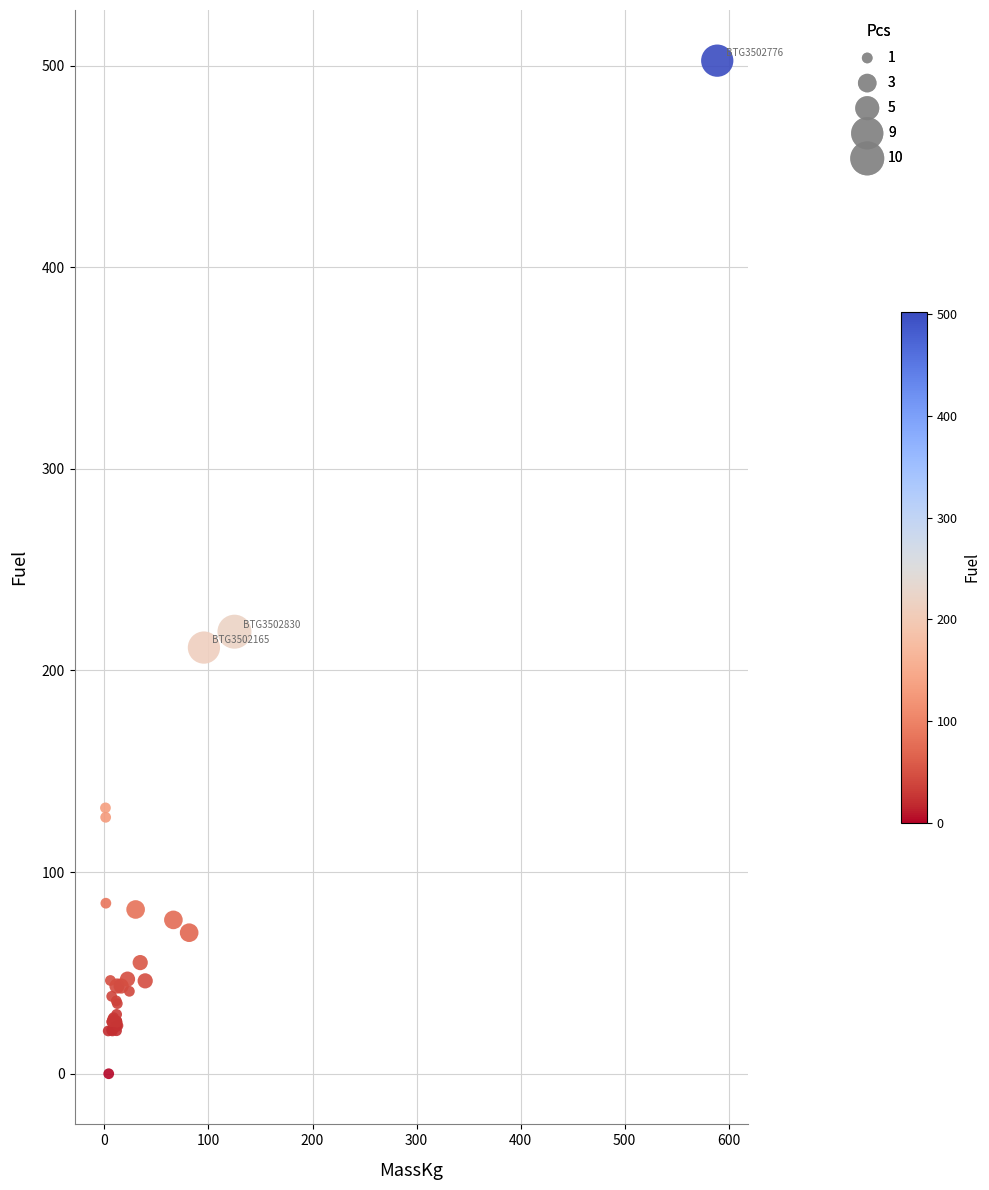

What Y value in the scatter plot is closest to 251?

219.2